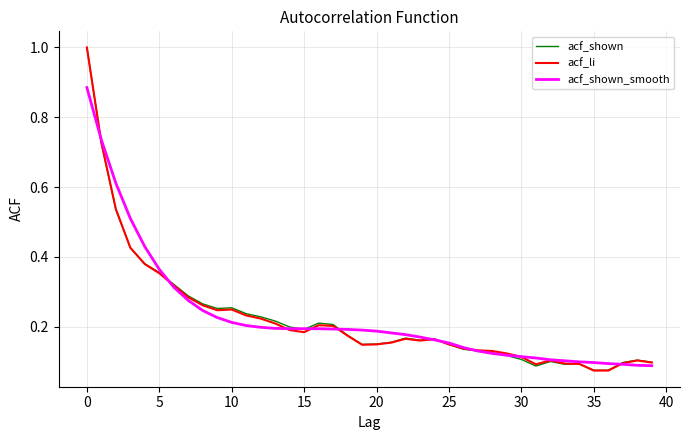

What is the highest value of the acf_shown series?

1.0